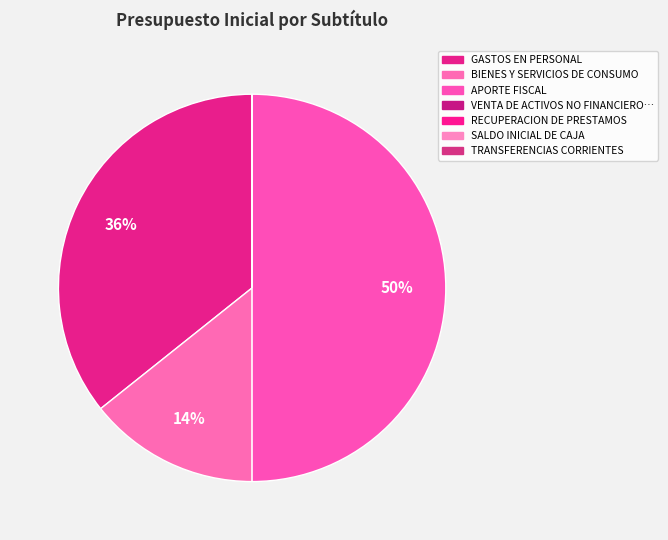

How many segments does this pie chart have?

7